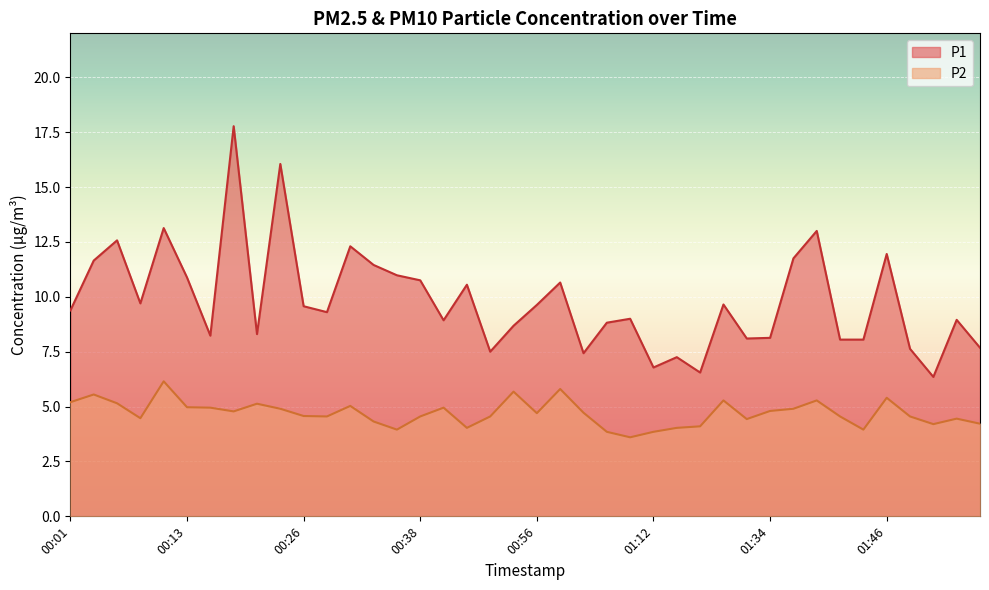

Where does the P1 series first go above 9?

00:01